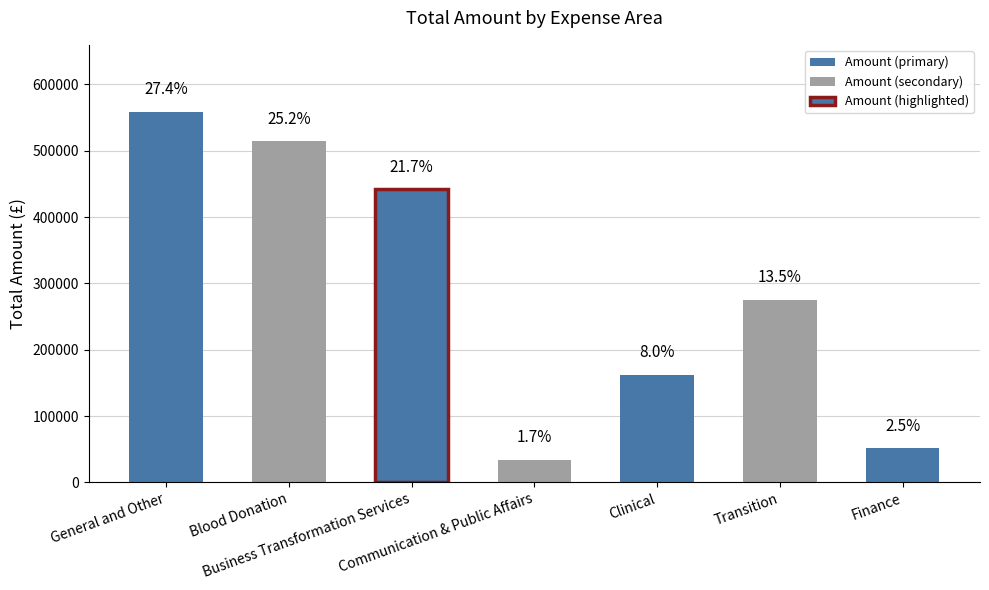

List the labels in order of value, largest first.

General and Other, Blood Donation, Business Transformation Services, Transition, Clinical, Finance, Communication & Public Affairs